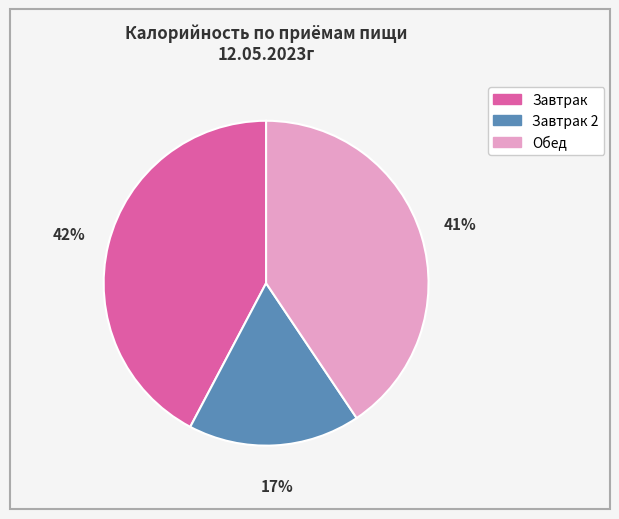

To the nearest percent, what is the difference between the largest and smallest slice percentages?

25%